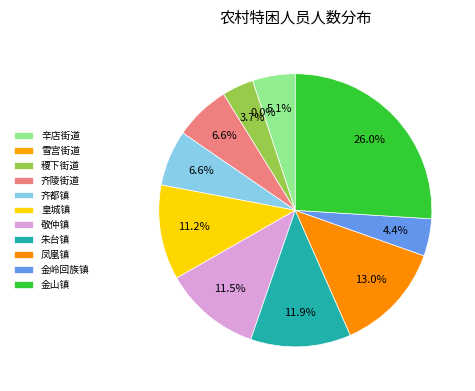

To the nearest percent, what is the combined percentage of 朱台镇 and 敬仲镇?

23%